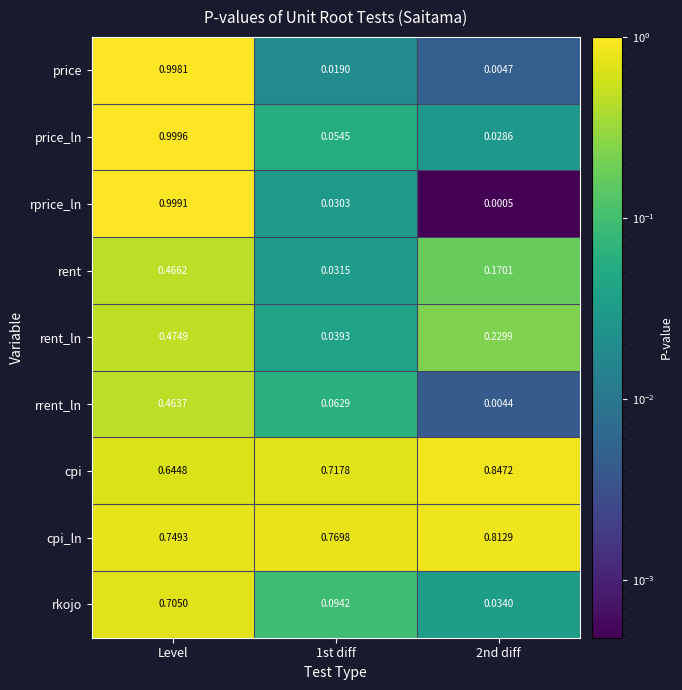

At 2nd diff, list the series in order from largest to smallest.

cpi, cpi_ln, rent_ln, rent, rkojo, price_ln, price, rrent_ln, rprice_ln